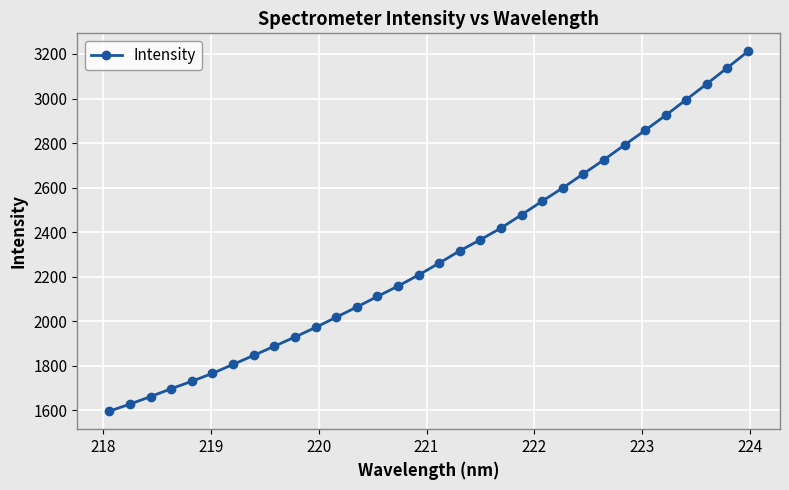

What is the maximum value shown in the chart?

3211.9